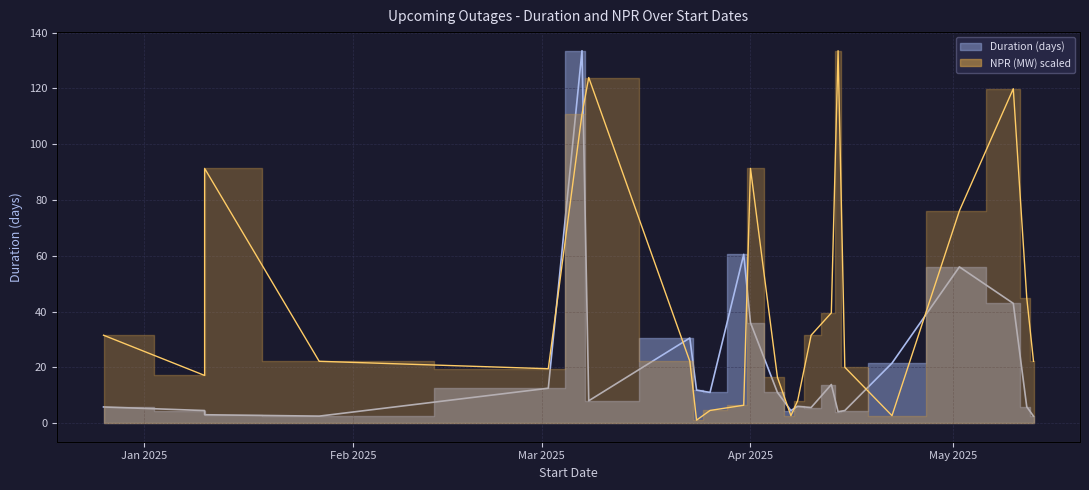

The value of NPR (MW) at 2025-04-15 is 35.8. True or false?

False